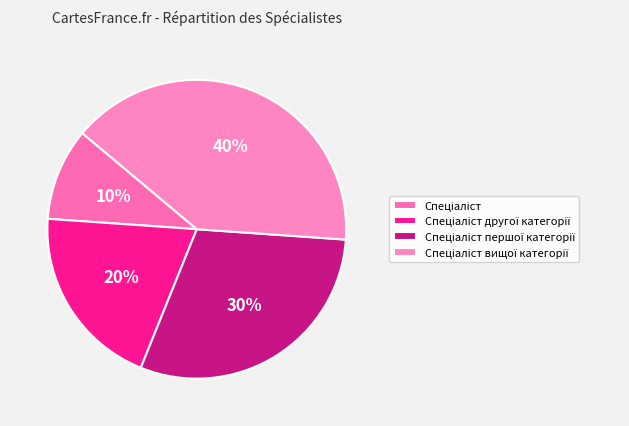

How many slices are in this pie chart?

4